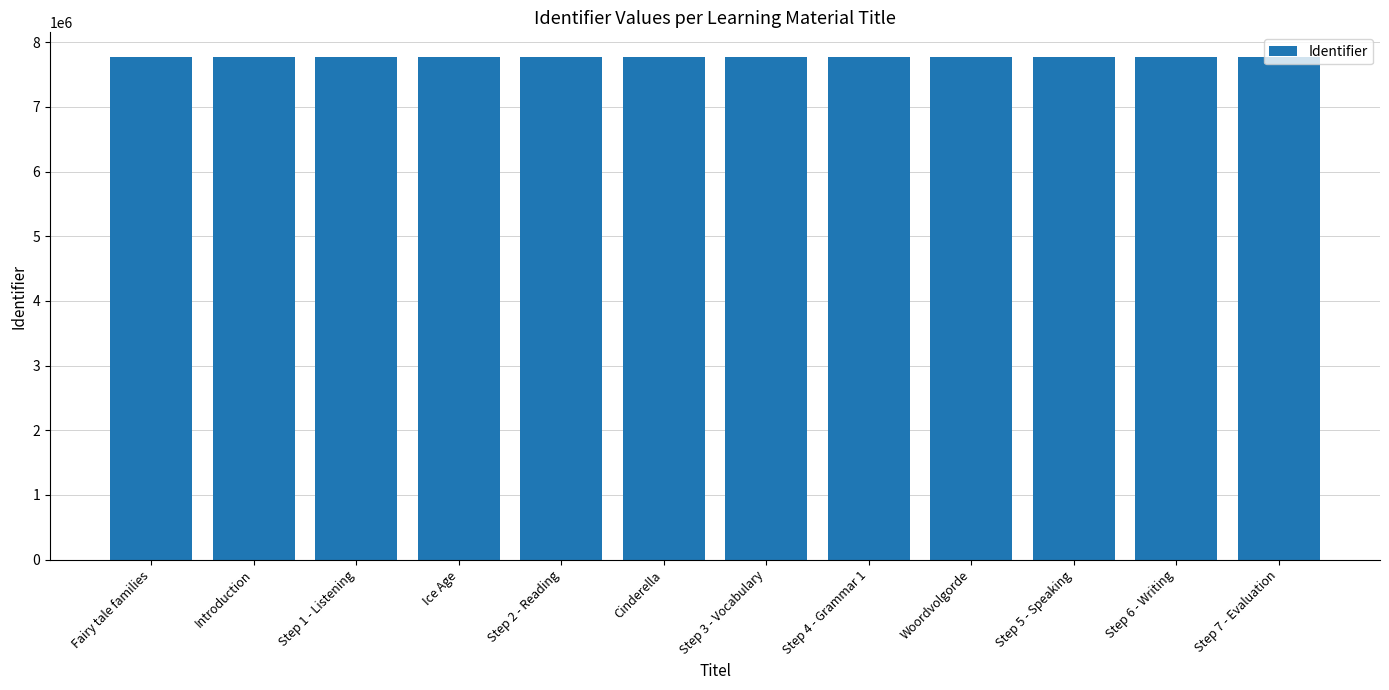

What is the ratio of the value at Step 4 - Grammar 1 to the value at Step 5 - Speaking?

1.0